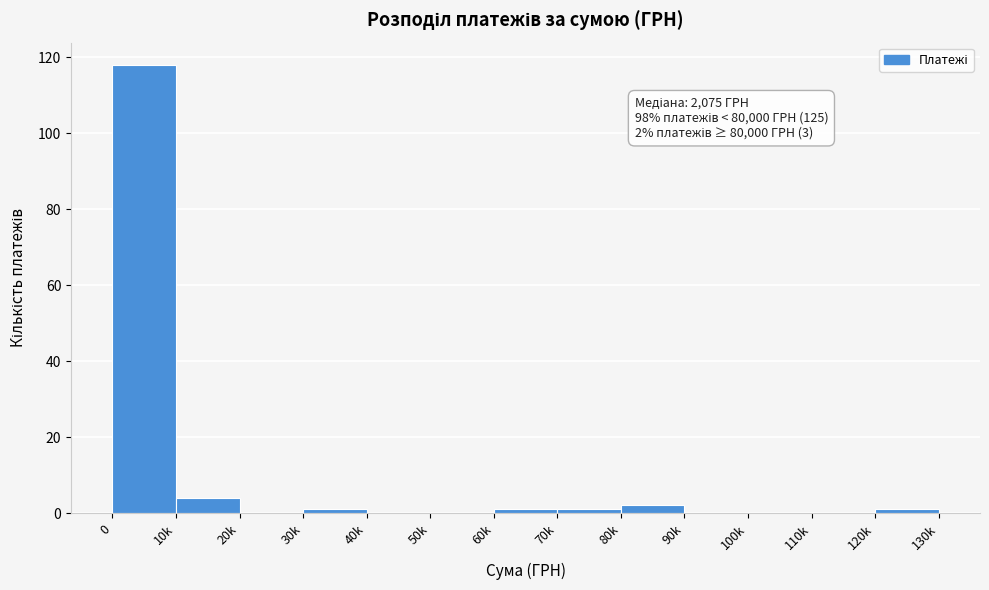

Reading left to right, transcribe all the data shown in this chart.

0=118	10k=4	20k=0	30k=1	40k=0	50k=0	60k=1	70k=1	80k=2	90k=0	100k=0	110k=0	120k=1